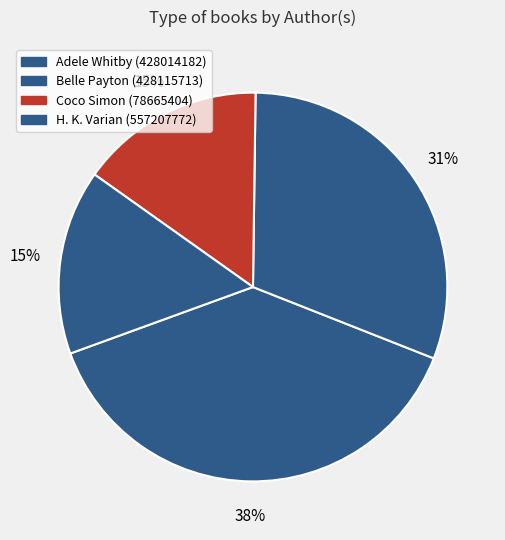

To the nearest percent, what is the combined percentage of Adele Whitby (428014182) and Coco Simon (78665404)?

54%